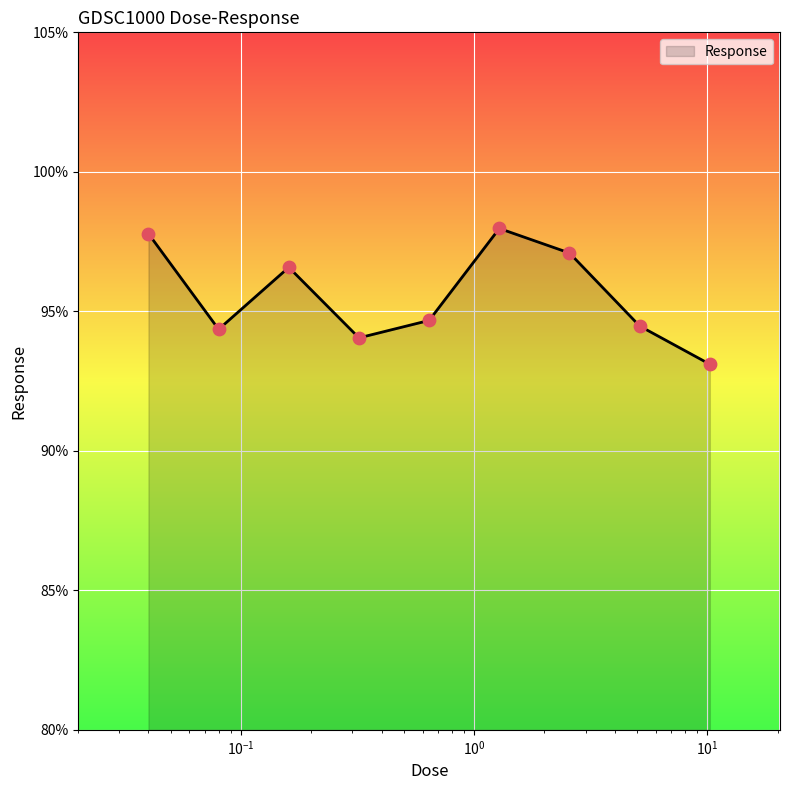

What is the minimum value shown in the chart?

93.1